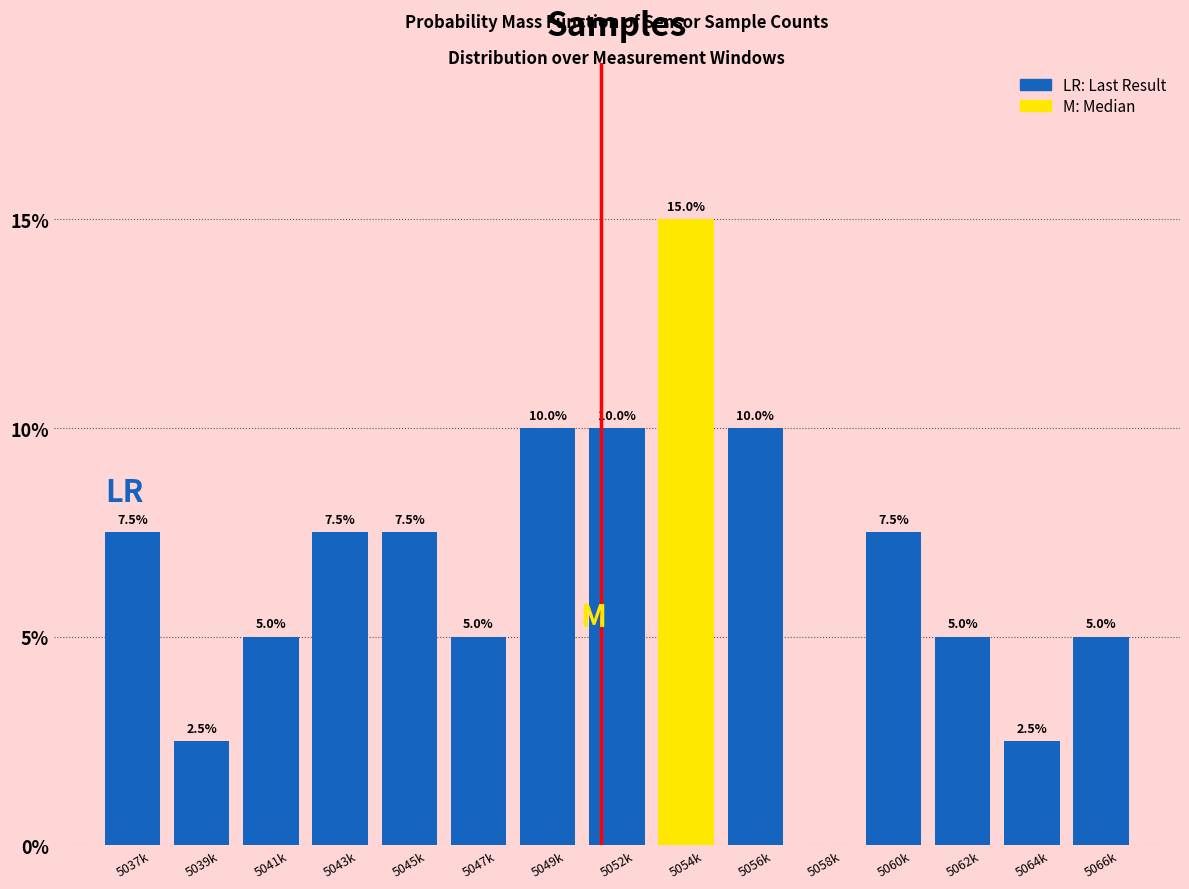

Reading left to right, transcribe all the data shown in this chart.

5037k=7.5	5039k=2.5	5041k=5.0	5043k=7.5	5045k=7.5	5047k=5.0	5049k=10.0	5052k=10.0	5054k=15.0	5056k=10.0	5058k=0.0	5060k=7.5	5062k=5.0	5064k=2.5	5066k=5.0